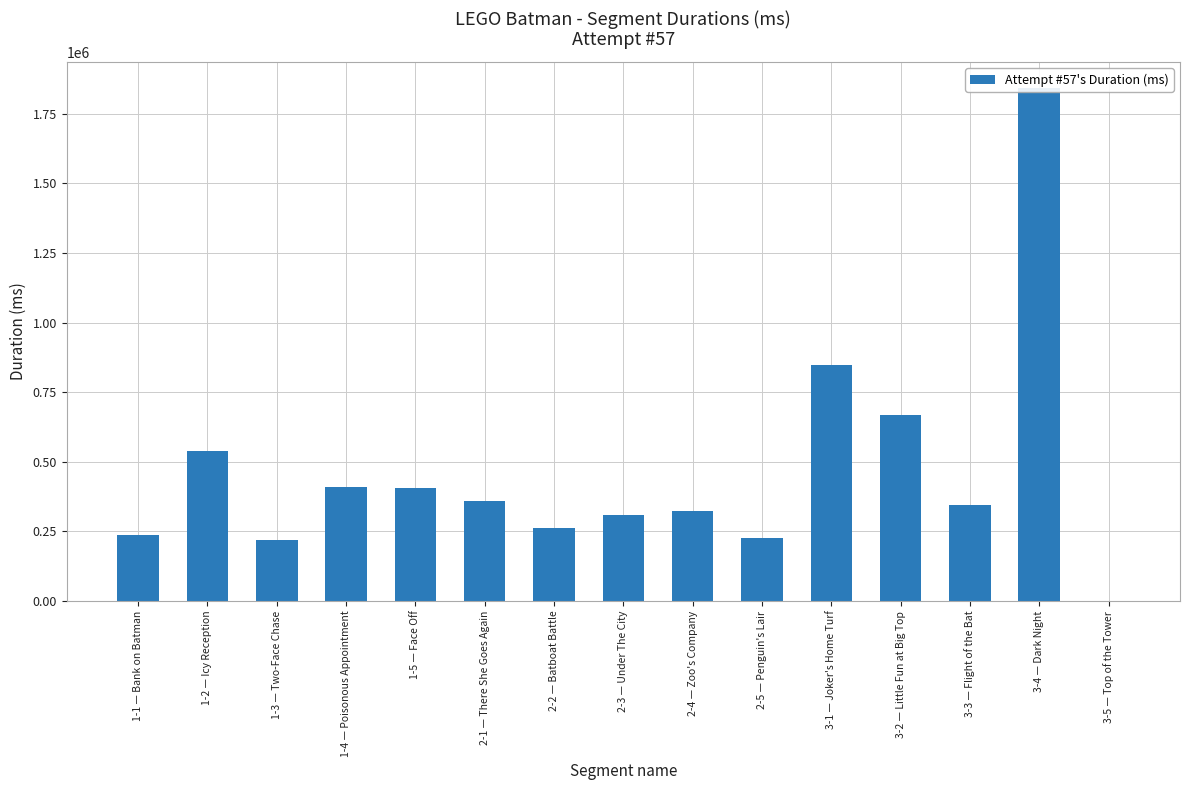

How many bars are there in total?

15